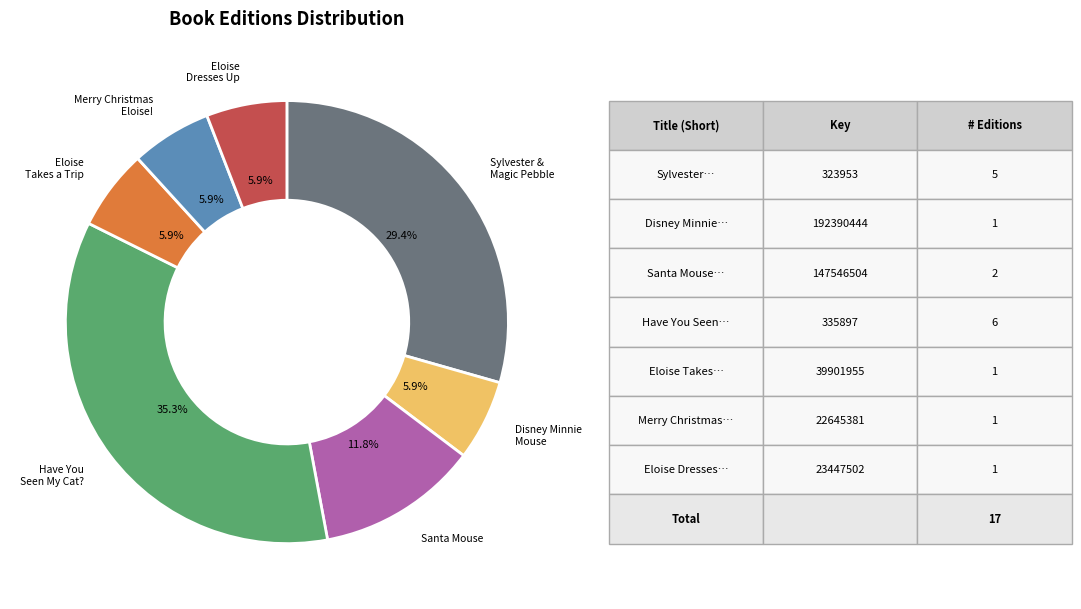

Combined, do Eloise Dresses Up and Disney Minnie Mouse account for over 50%?

No